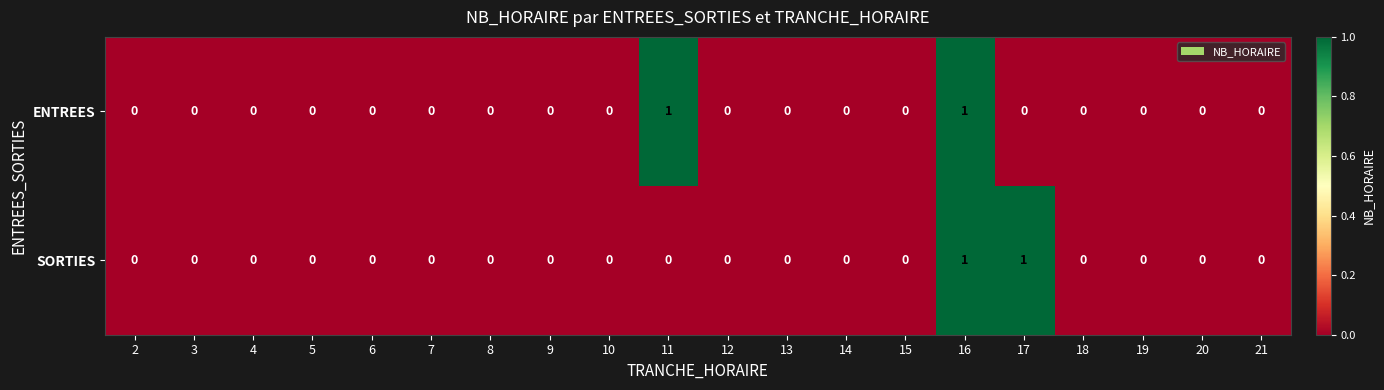

Is it true that SORTIES equals 0 at 6?

True